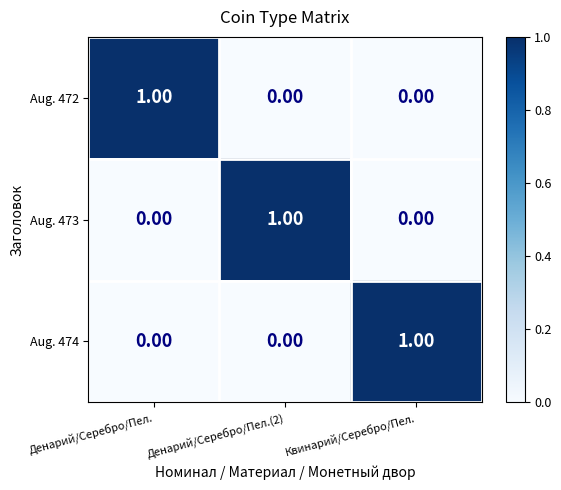

At how many categories does at least one series exceed 0?

3